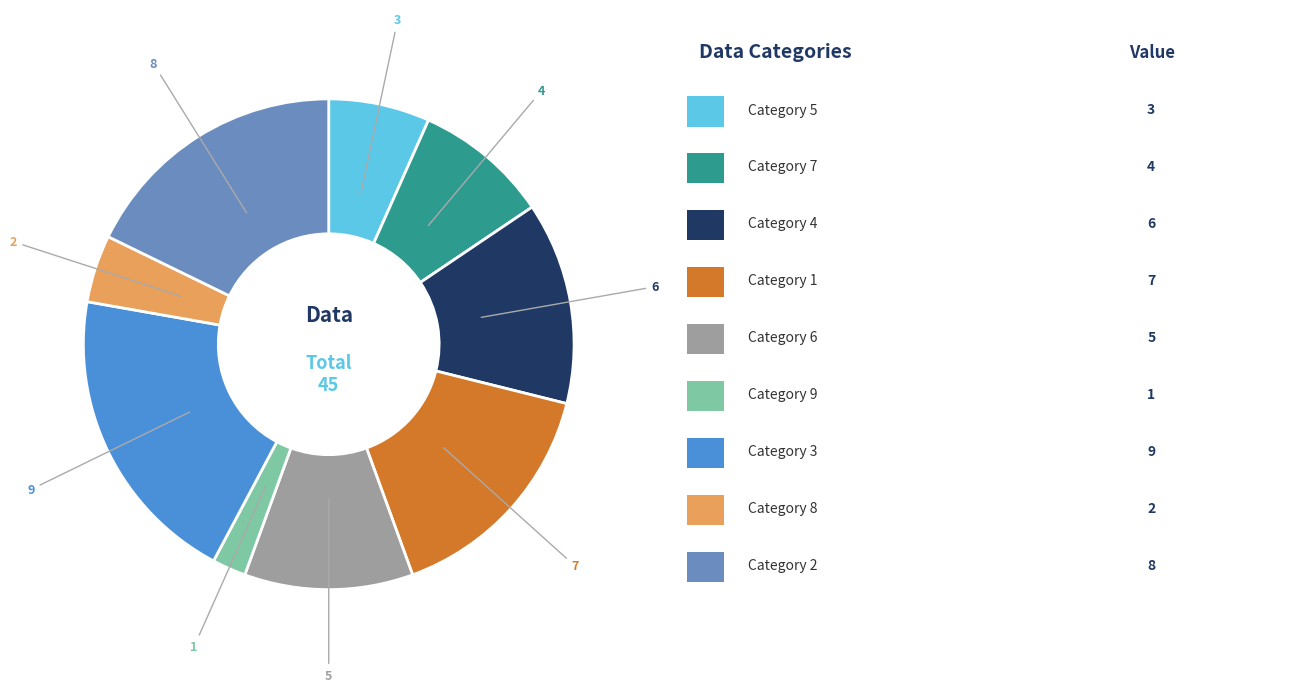

Is there a majority slice in this chart?

No